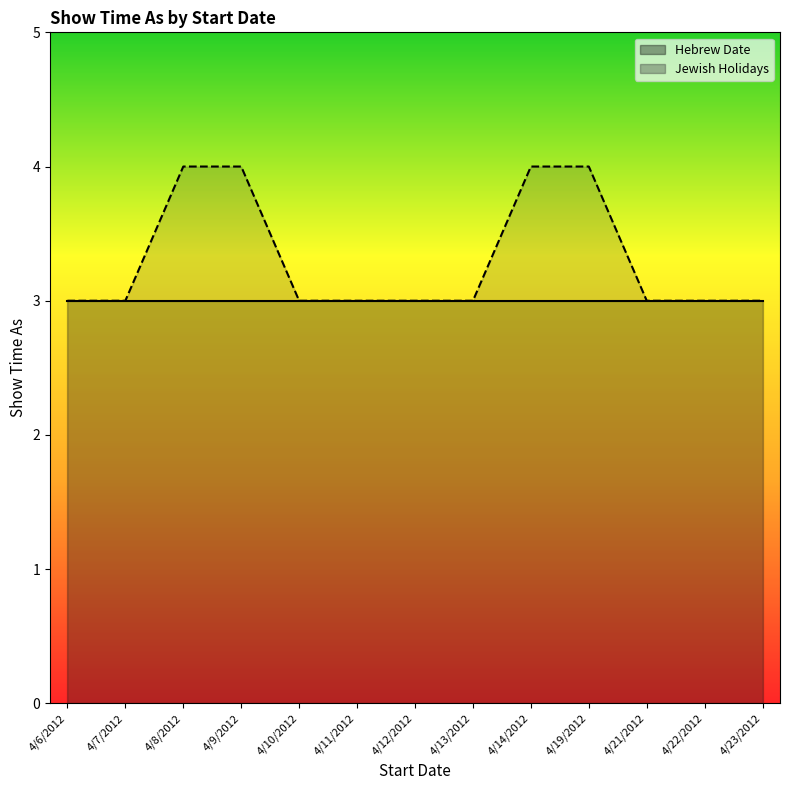

What position from the left is 4/23/2012?

13